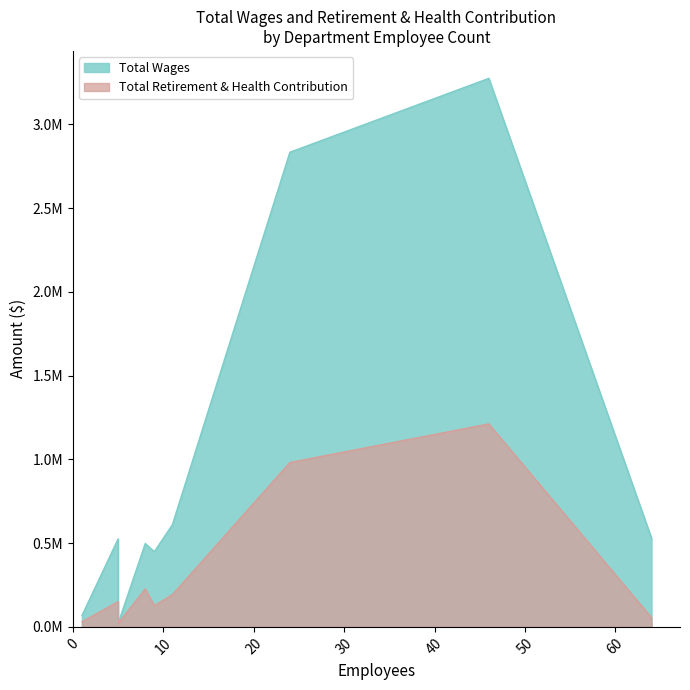

How many intersections are there between Total Wages and Total Retirement & Health Contribution?

1